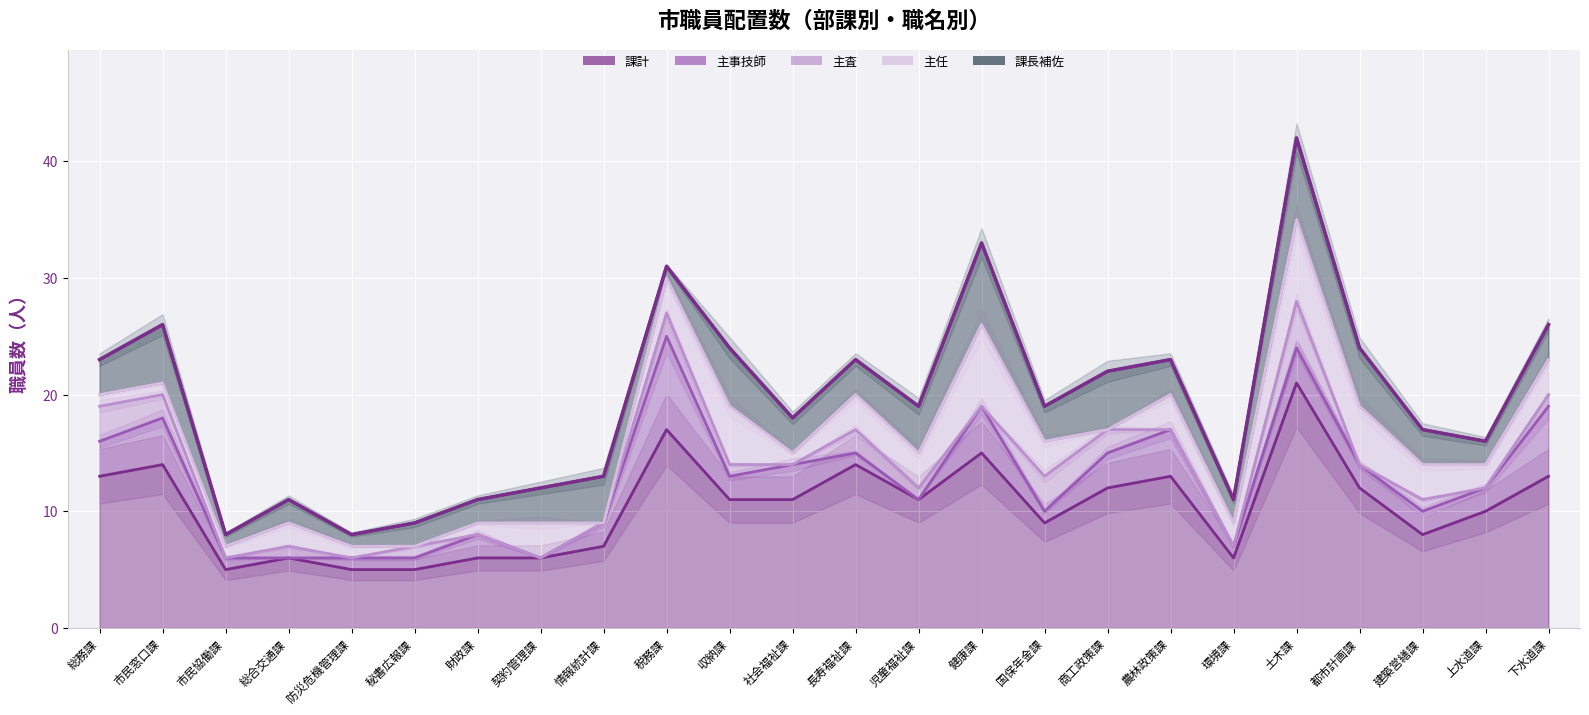

Which category has the lowest value in the 課長補佐 series?

市民協働課